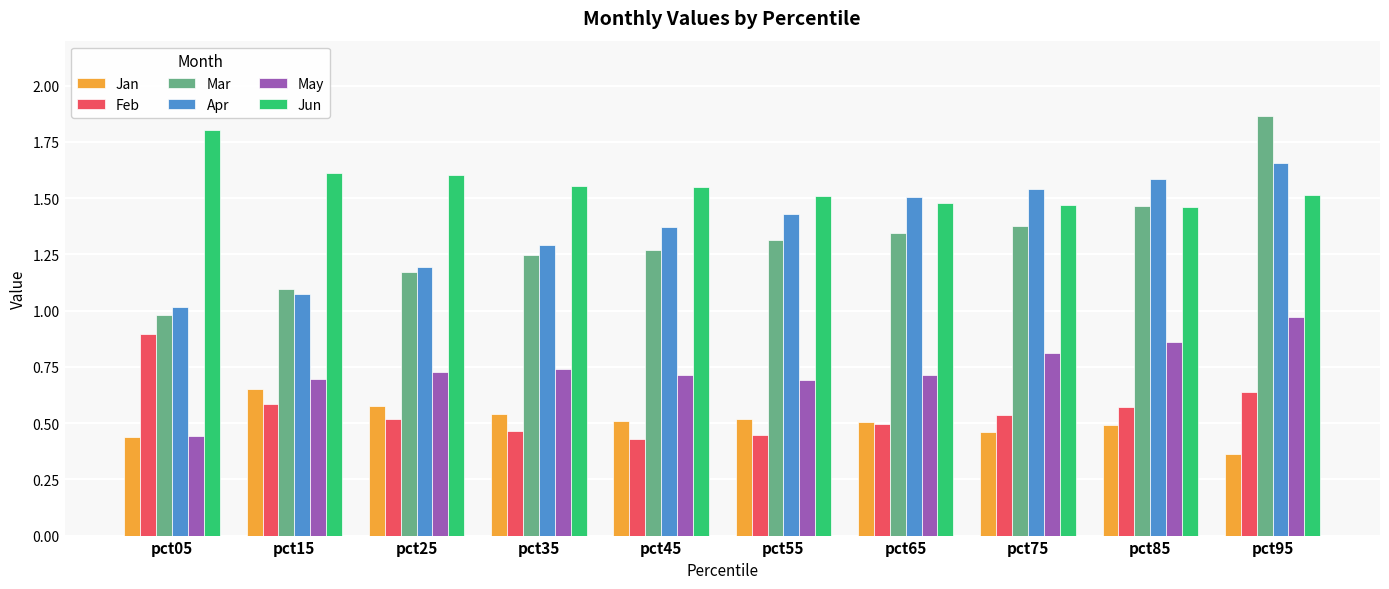

Which series has the widest spread of values?

Mar